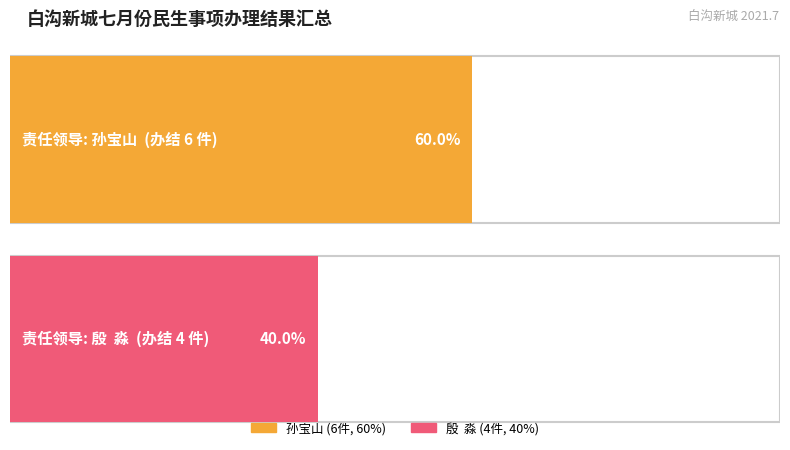

Rank the series at 孙宝山 from highest to lowest value.

孙宝山, 殷  淼